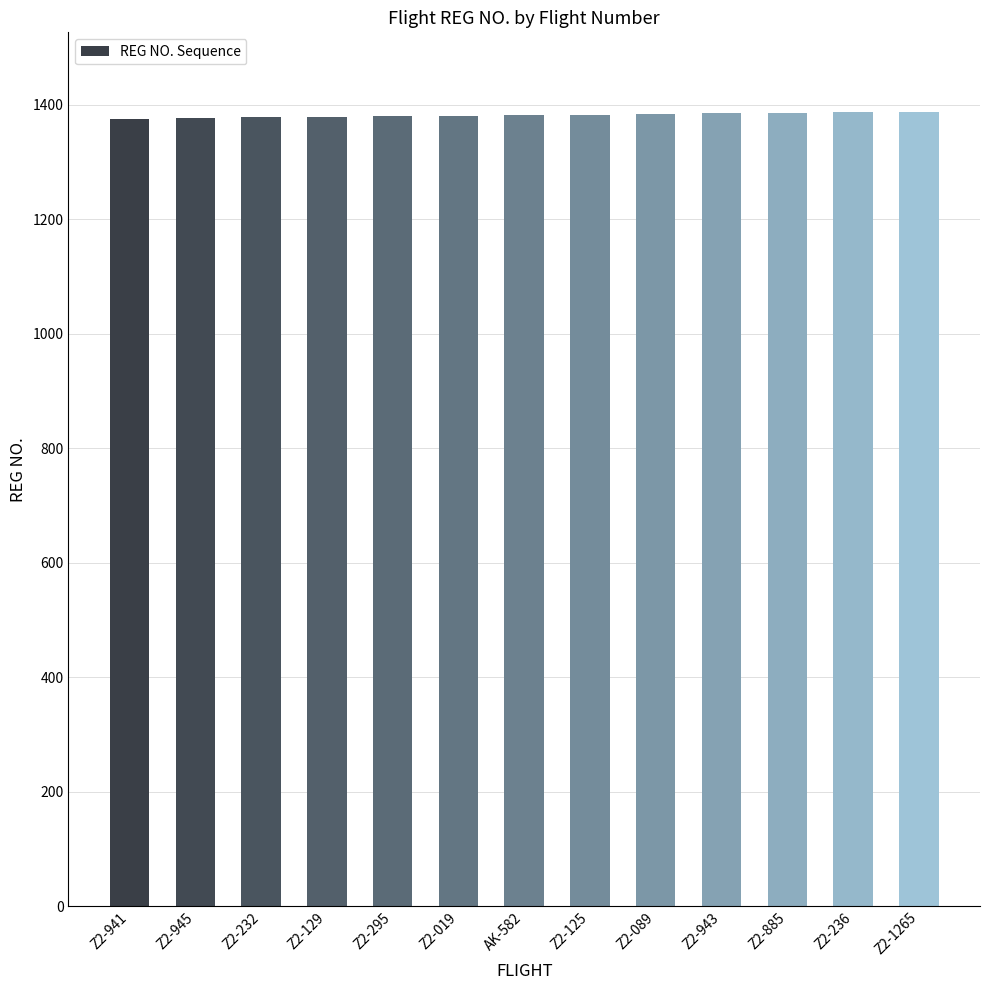

What is the value of the 5th bar from the left?

1380